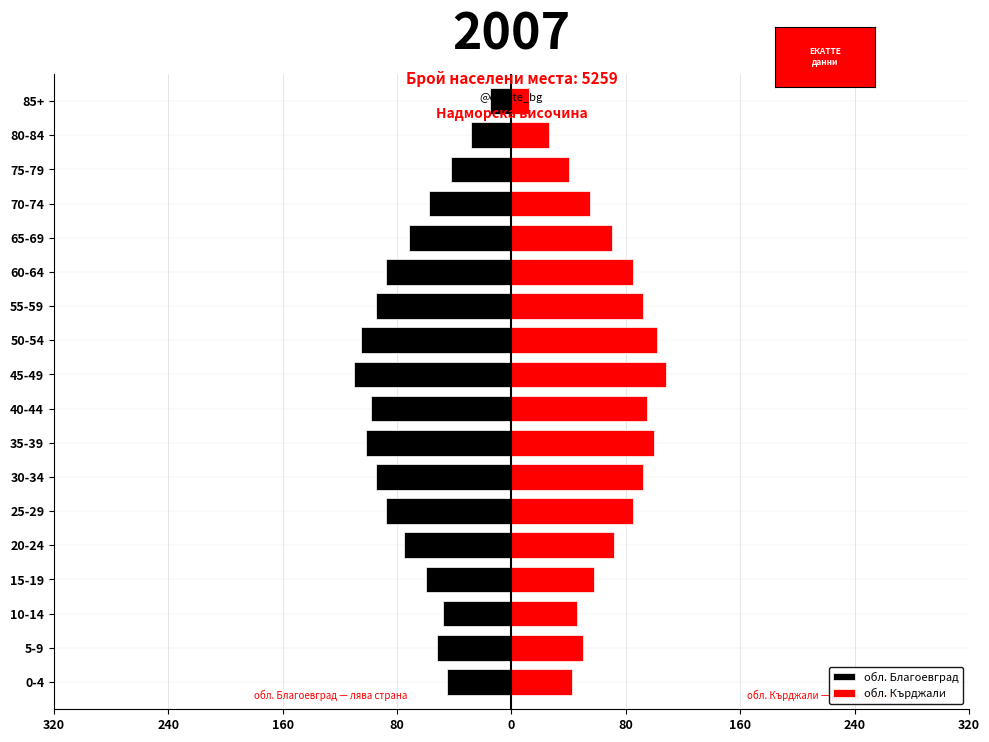

Which series has the largest total across all categories?

обл. Кърджали